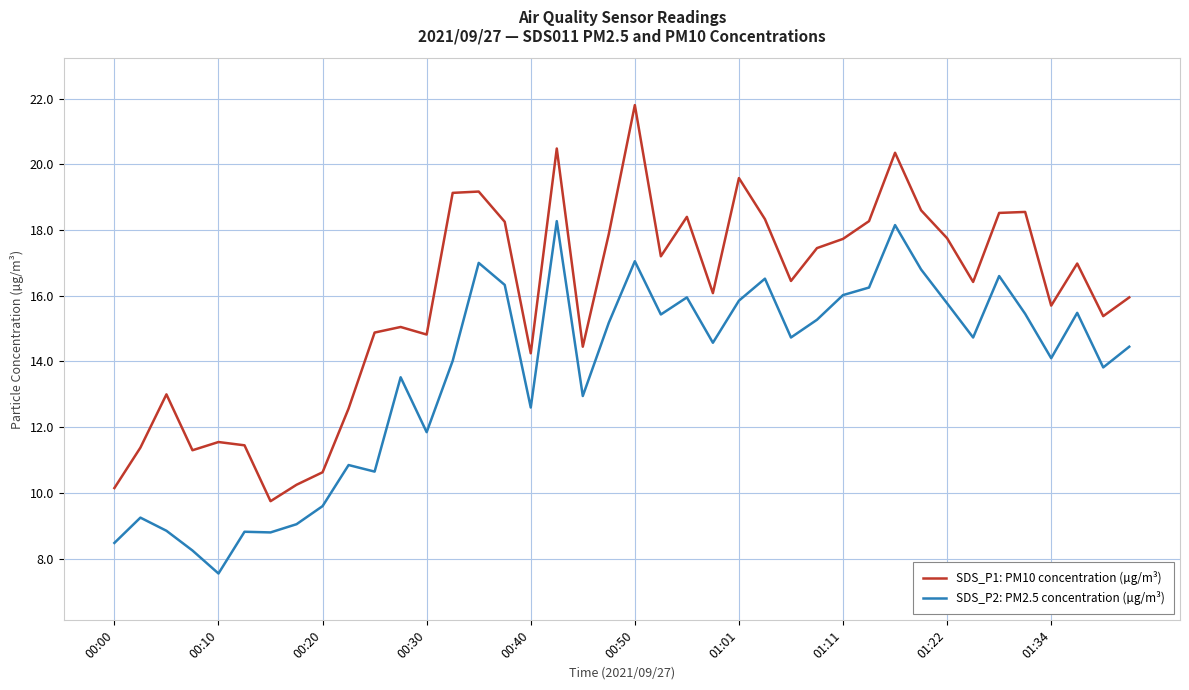

Which series has the largest range (max minus min)?

SDS_P1: PM10 concentration (µg/m³)